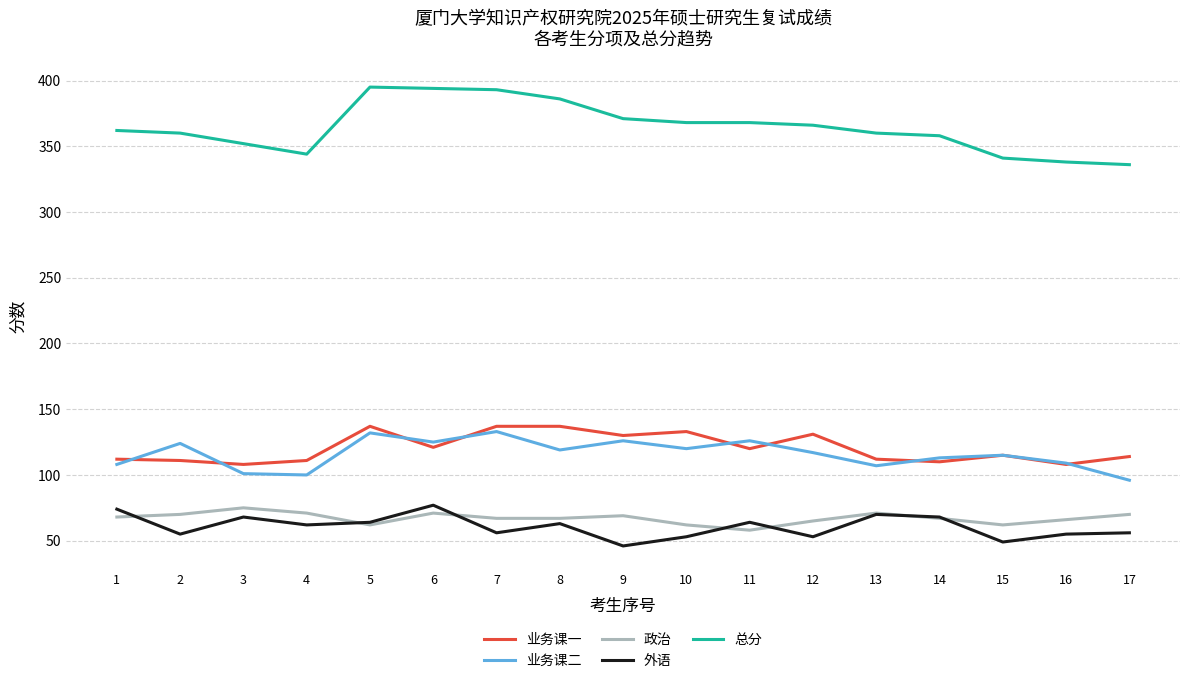

What is the difference between the 总分 values at 5 and 12?

29